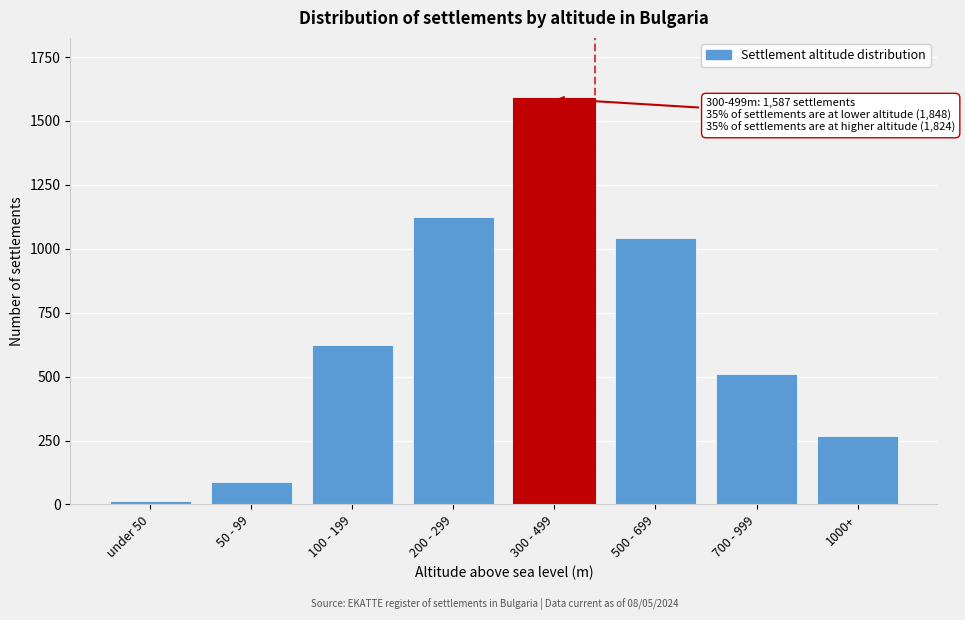

Reading left to right, extract all data points from this chart.

12	89	623	1124	1587	1043	512	269